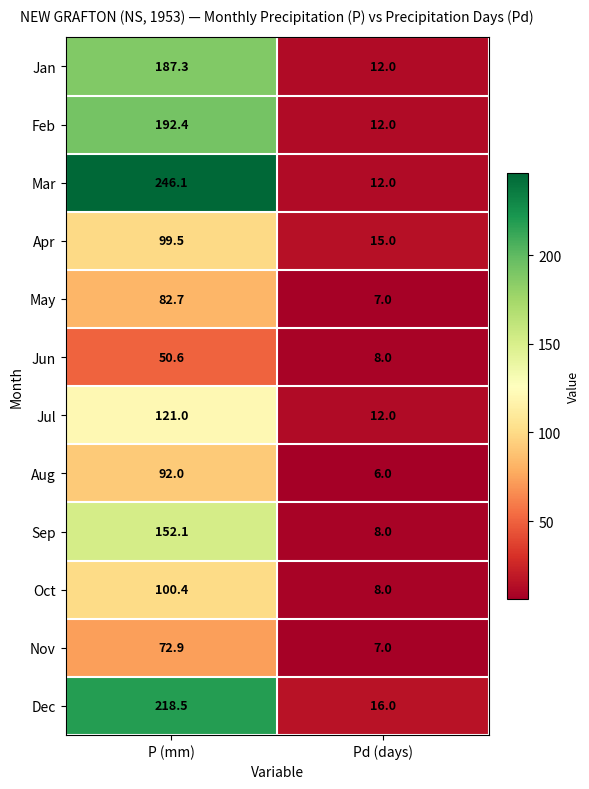

What is the difference between the highest and lowest values at Pd (days)?

10.0